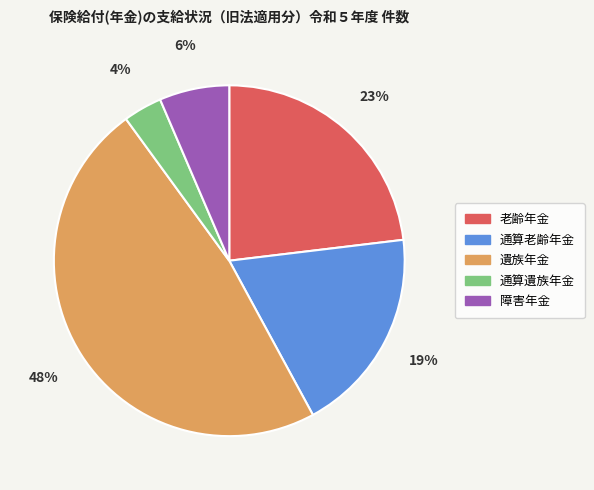

To the nearest percent, what is the difference between the largest and smallest slice percentages?

44%